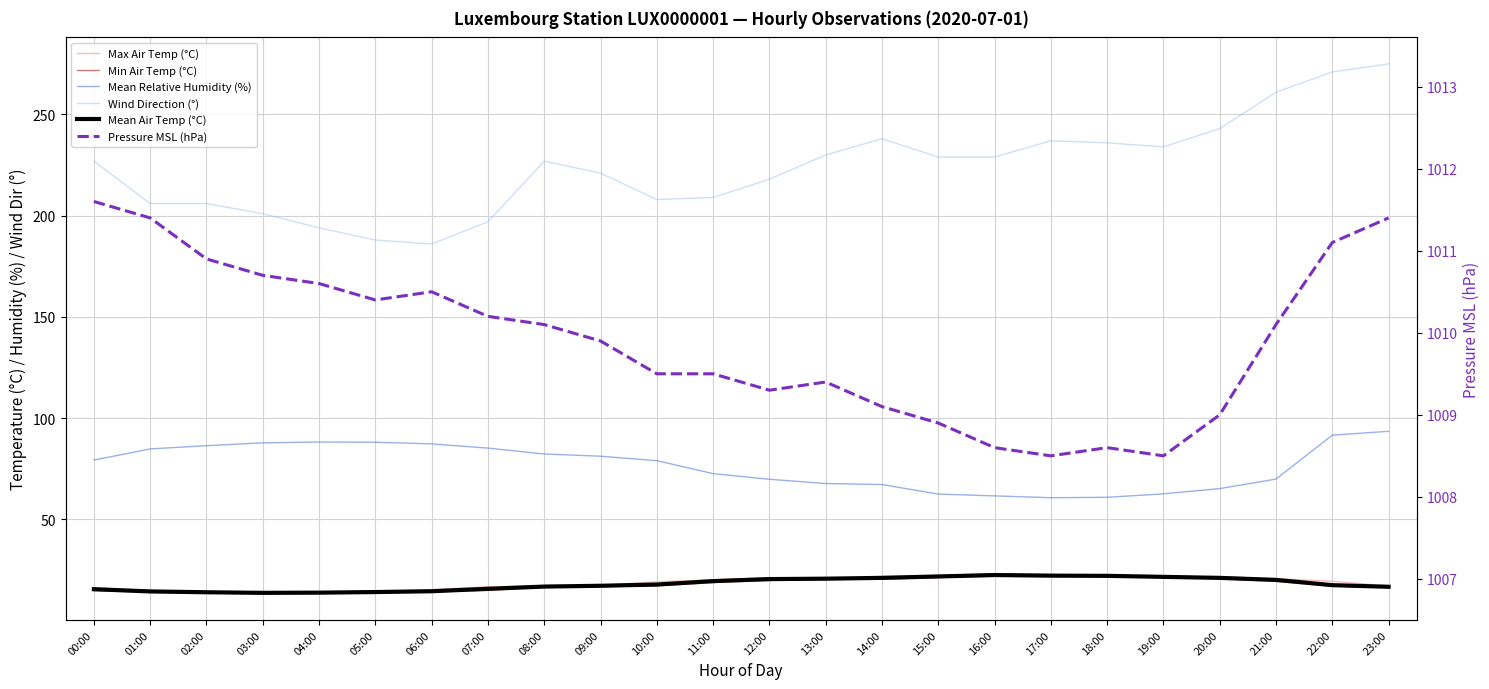

Which category has the highest value in the Wind Direction (°) series?

23:00